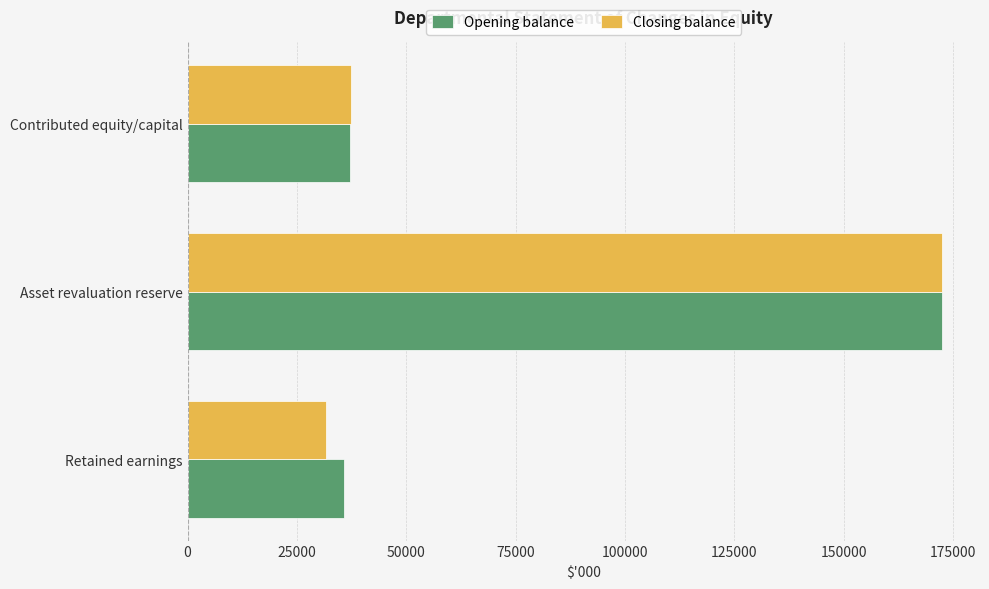

What is the average value of the Closing balance series?

80518